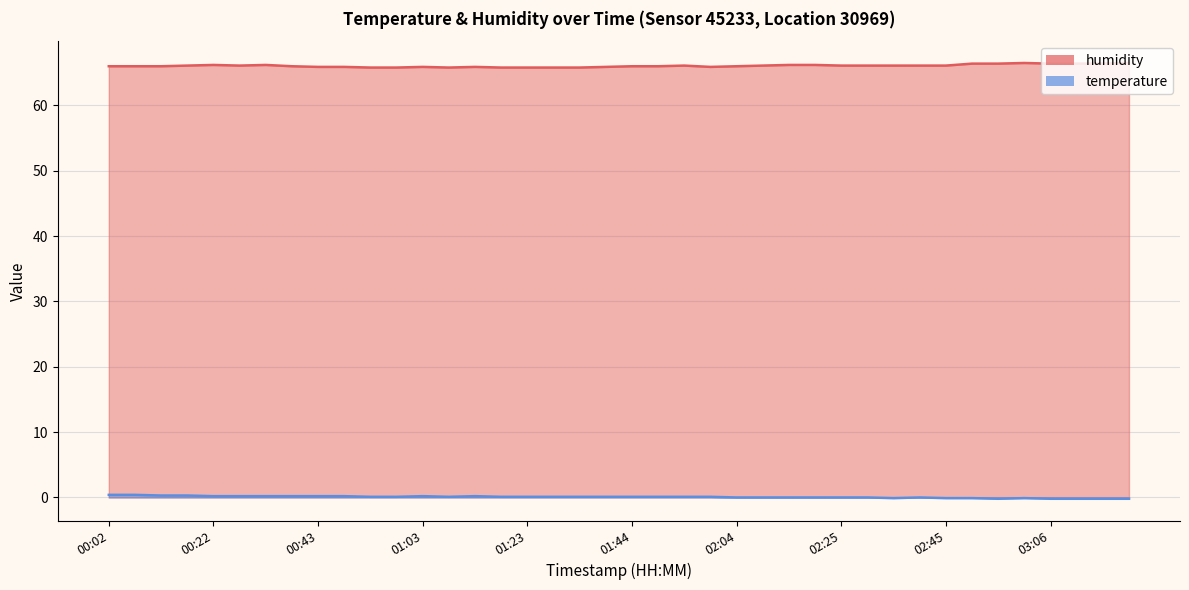

At how many categories does at least one series exceed 38?

40